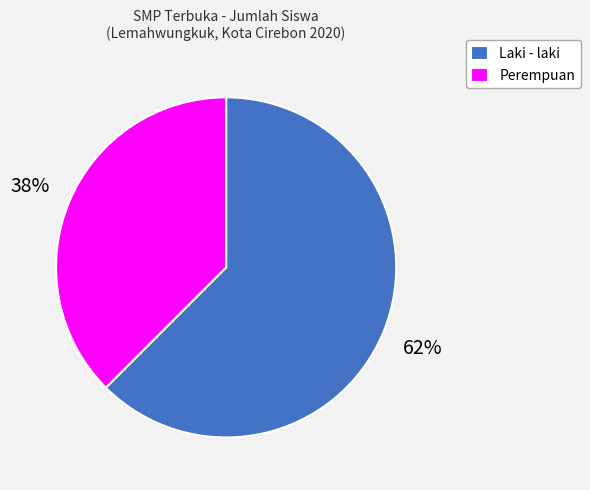

Rank the categories by value from highest to lowest.

Laki - laki, Perempuan